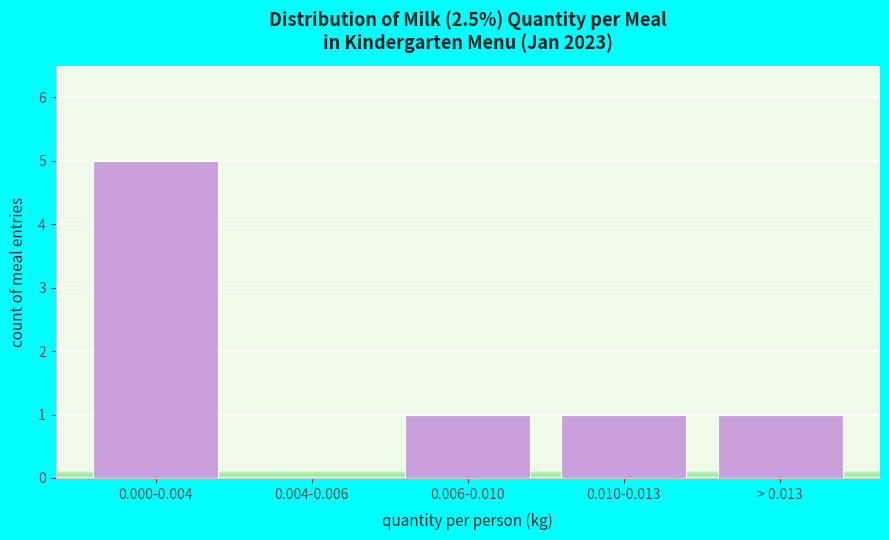

Reading left to right, what are all the values shown in this chart?

0.000-0.004=5	0.004-0.006=0	0.006-0.010=1	0.010-0.013=1	> 0.013=1